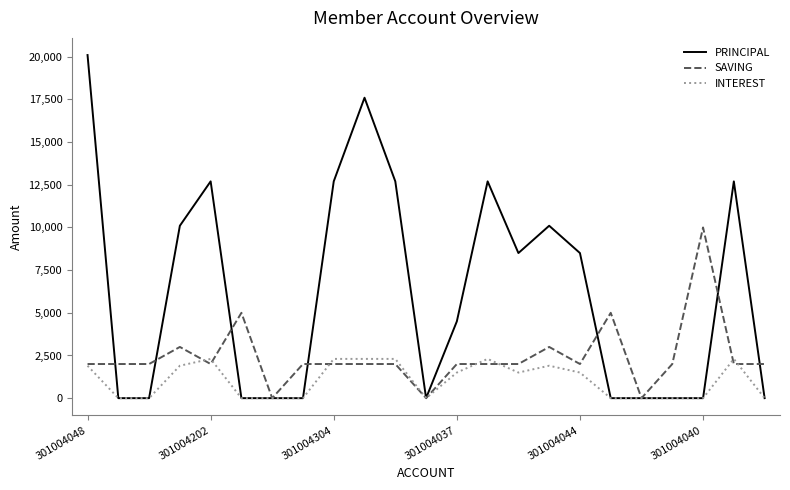

How many lines are shown in the chart?

3